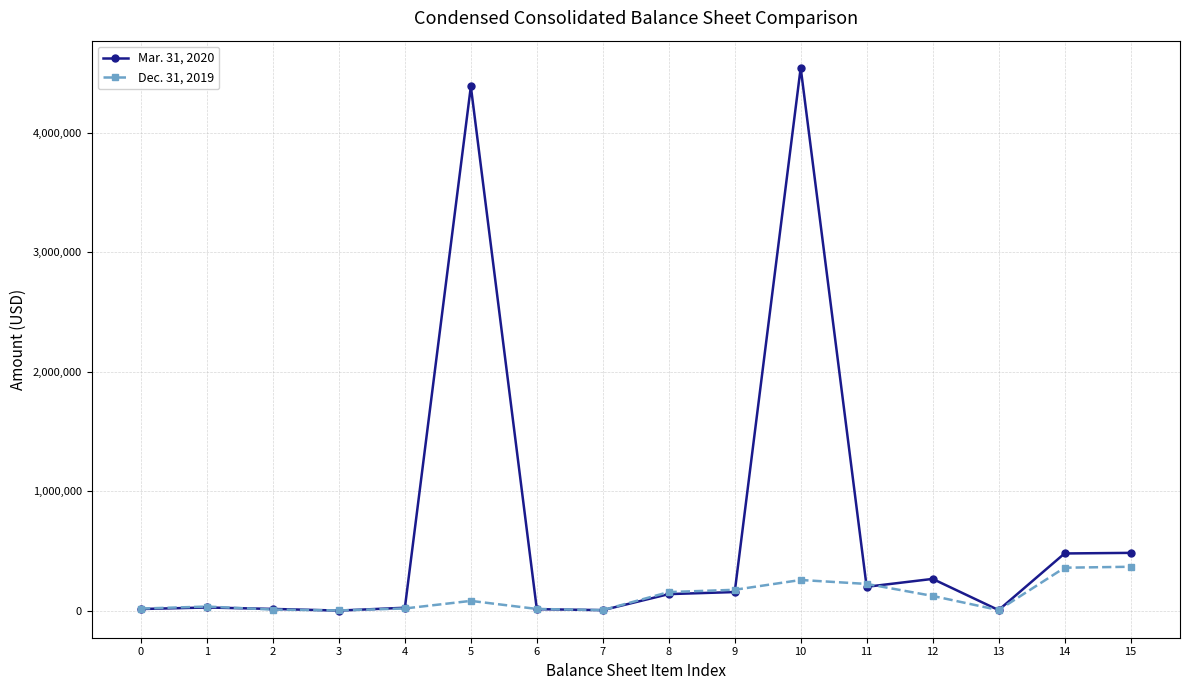

What is the value of the Dec. 31, 2019 point at the 13th from the left?

123494